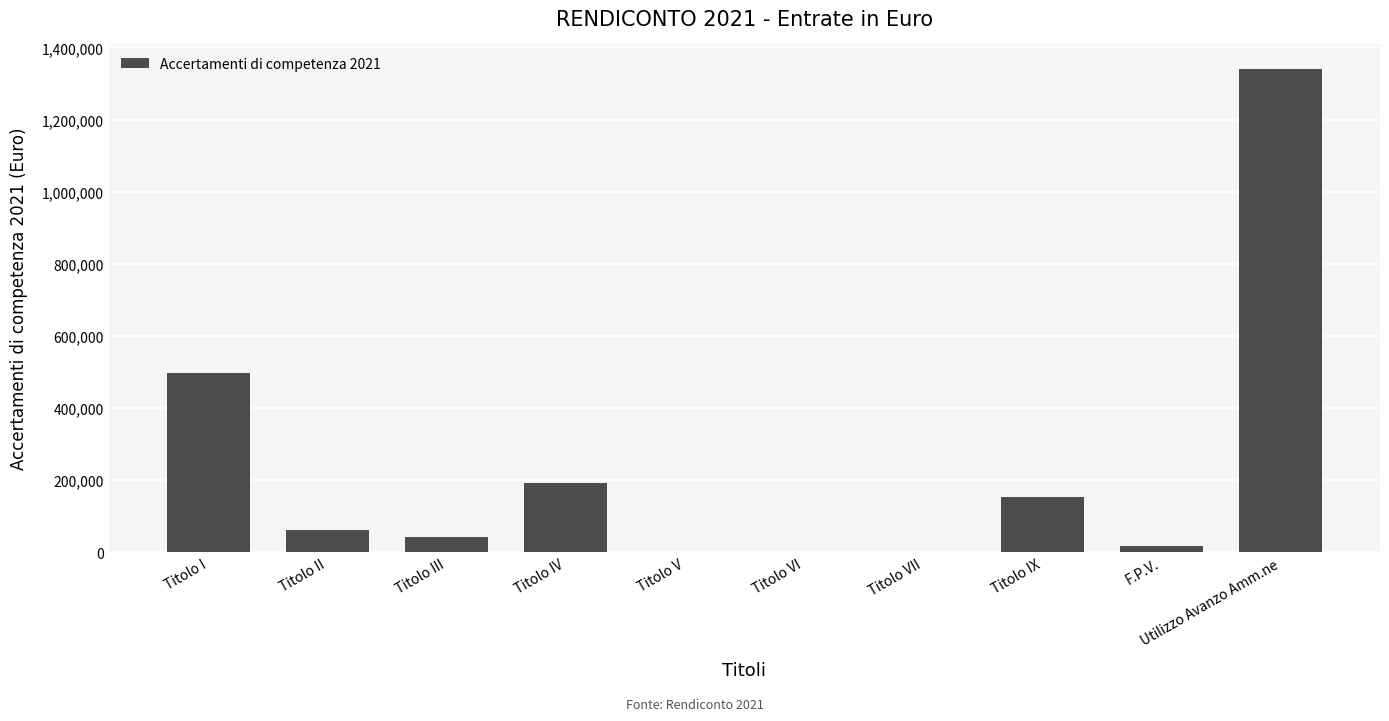

What is the change in value from Titolo IV to Titolo VII?

-191707.5